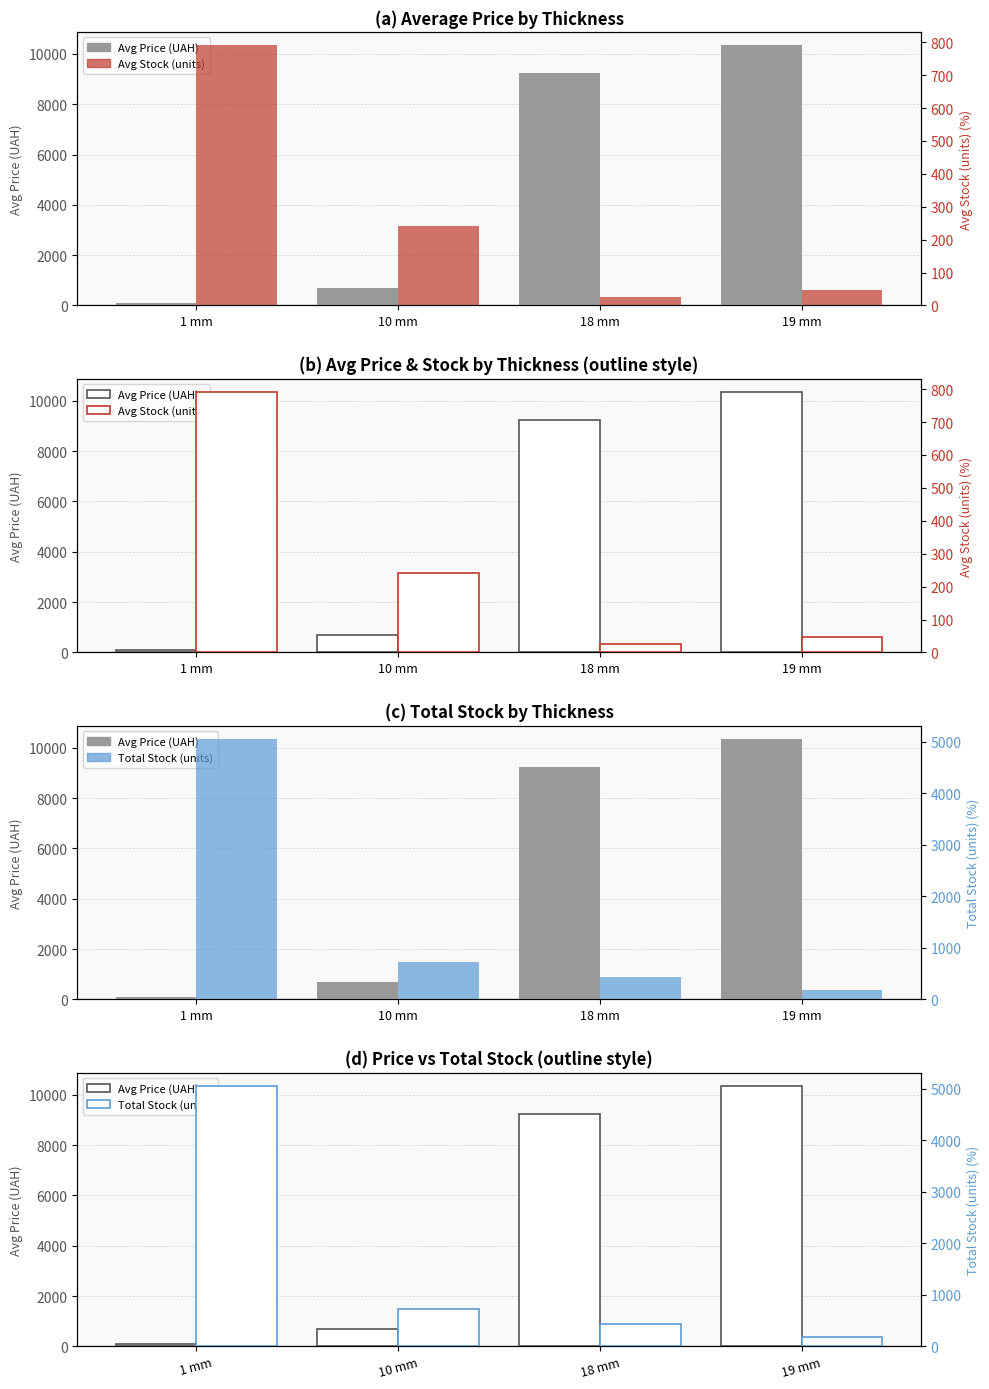

What is the sum of the Avg Stock (units) values at 19 mm and 18 mm?

72.2